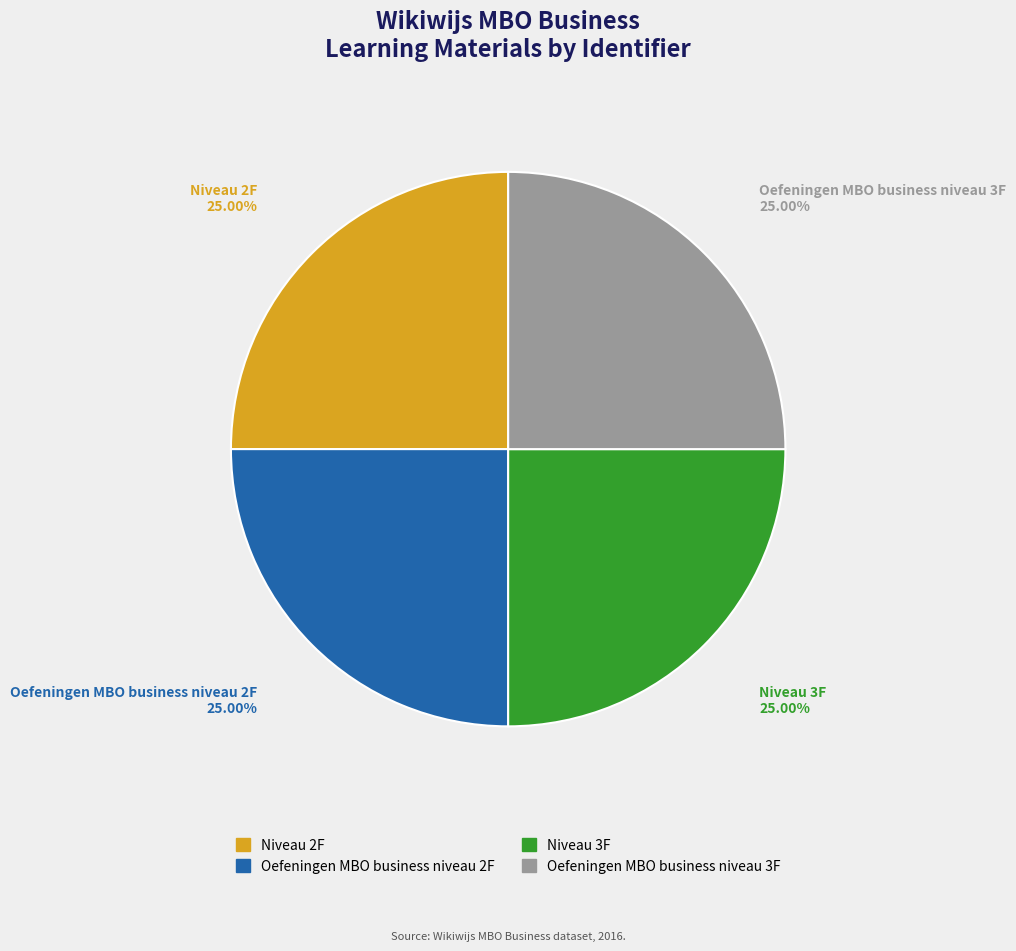

Does any single category account for the majority?

No